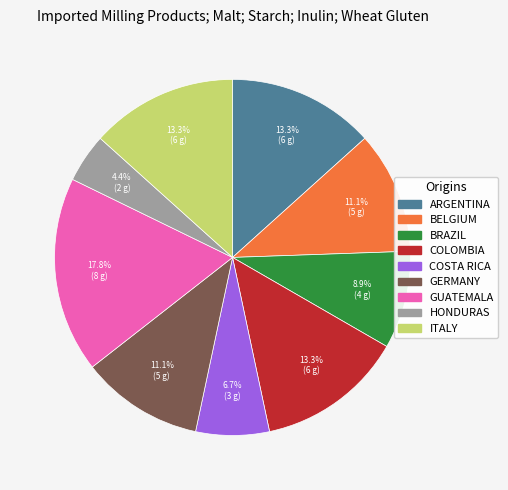

Is there a majority slice in this chart?

No